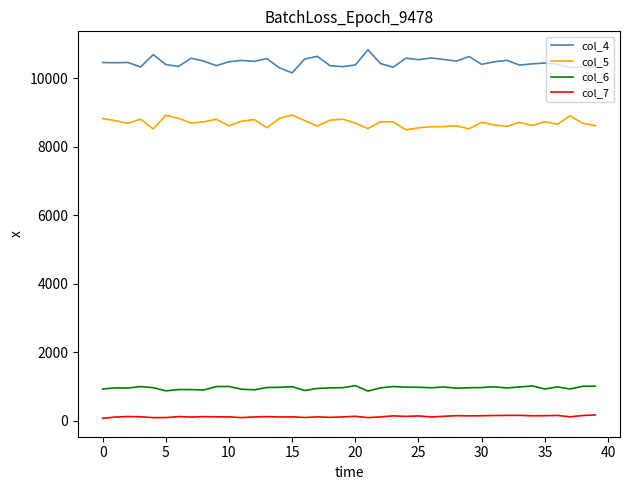

What are all the series names shown in the legend?

col_4, col_5, col_6, col_7